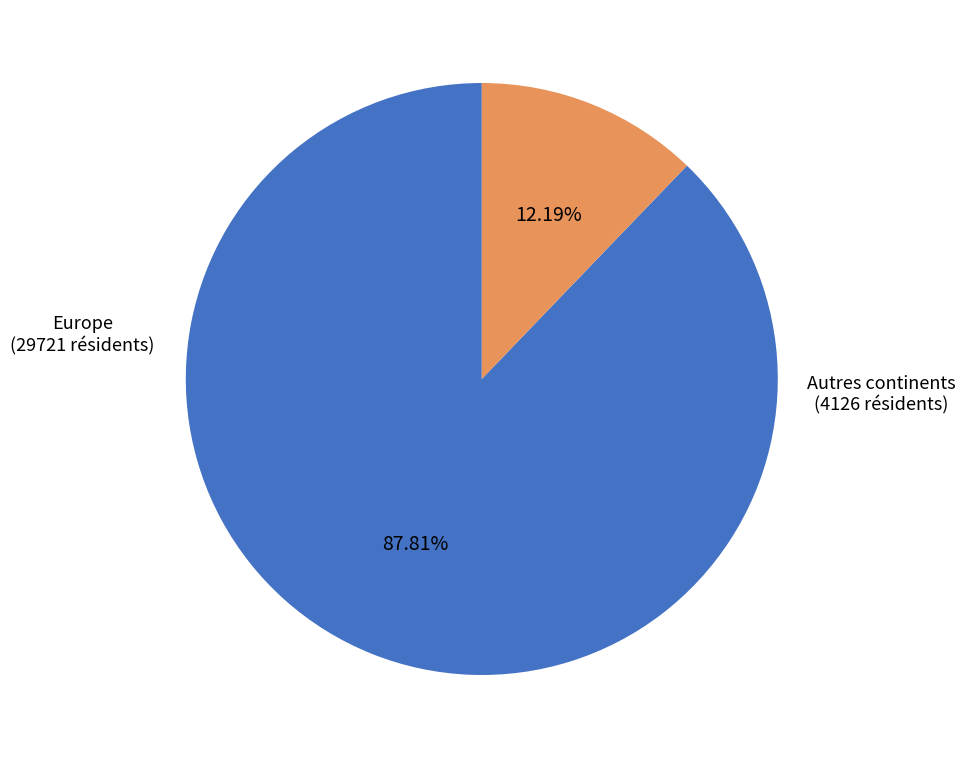

Does any single category account for the majority?

Yes